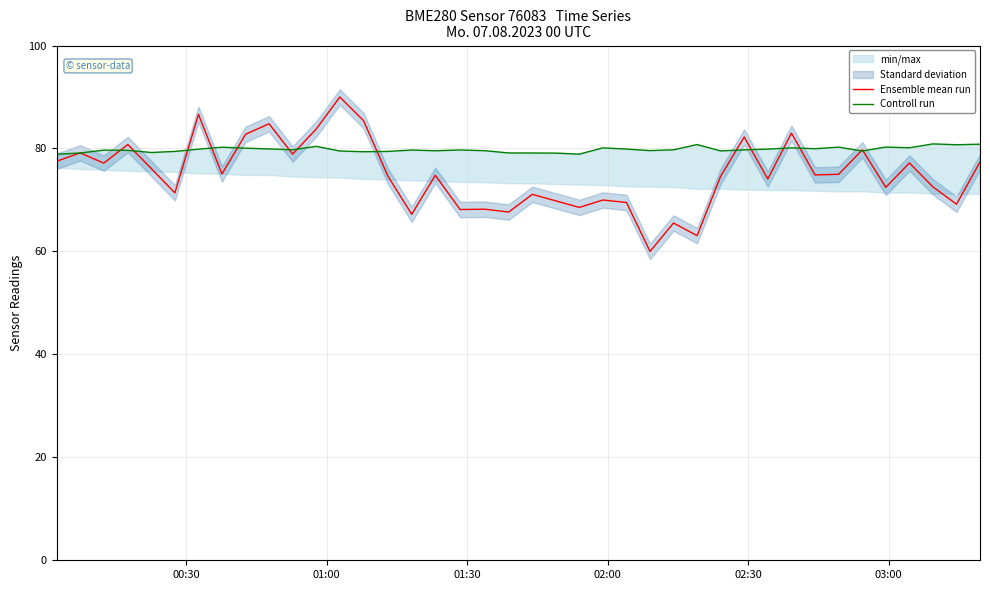

What is the highest value of the Ensemble mean run series?

90.0